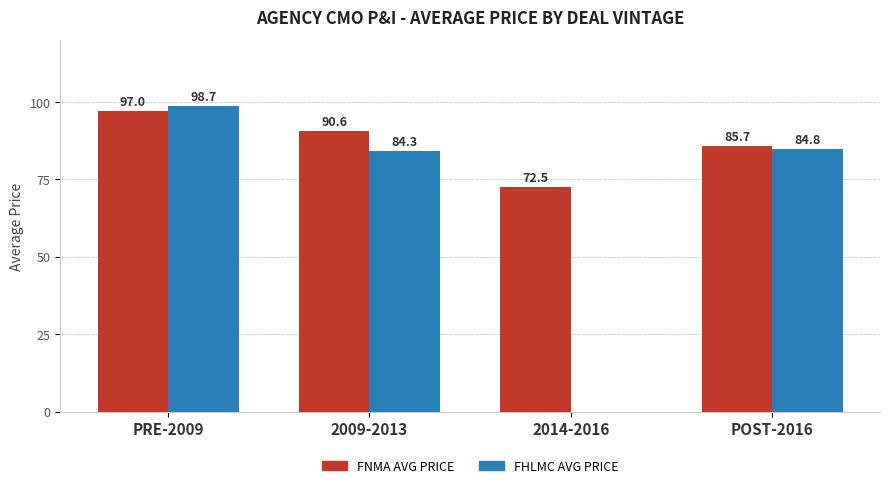

What are all the series names shown in the legend?

FNMA AVG PRICE, FHLMC AVG PRICE